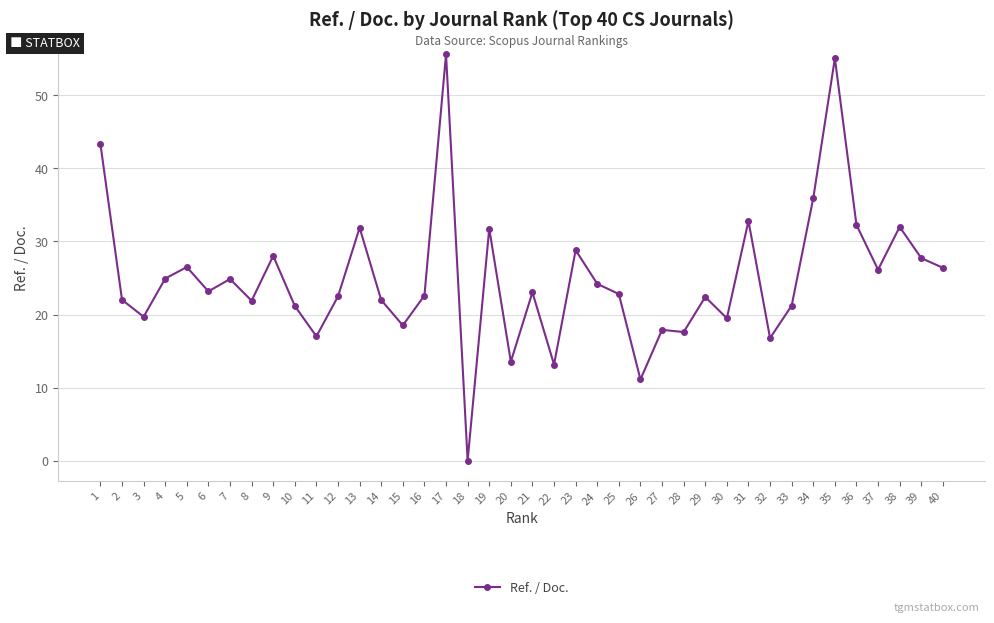

What is the value of the 24th point from the left?

24.2